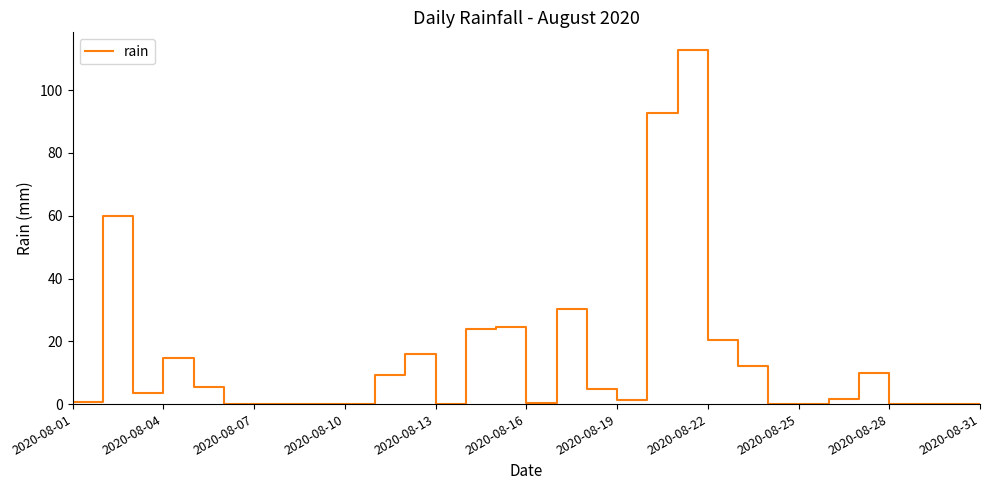

What is the greatest value displayed?

112.8